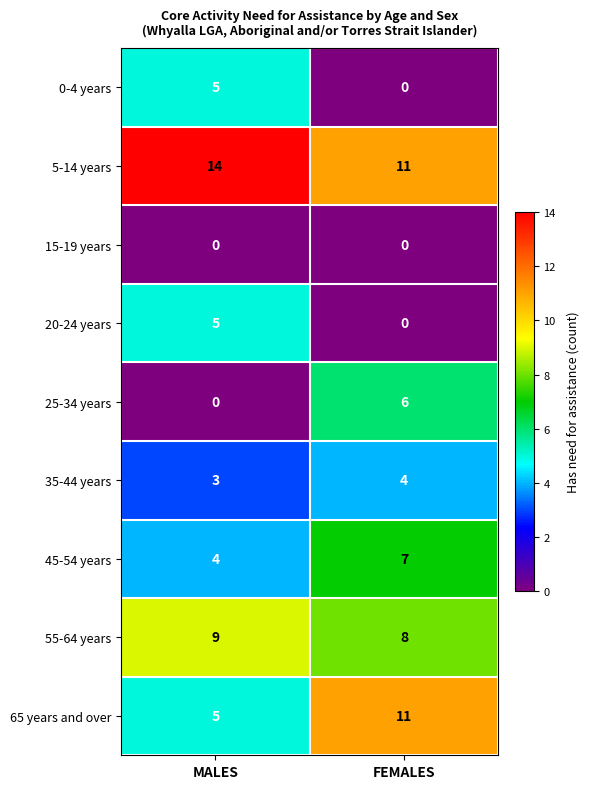

Reading left to right, transcribe all the data shown in this chart.

0-4 years: MALES=5	FEMALES=0
5-14 years: MALES=14	FEMALES=11
15-19 years: MALES=0	FEMALES=0
20-24 years: MALES=5	FEMALES=0
25-34 years: MALES=0	FEMALES=6
35-44 years: MALES=3	FEMALES=4
45-54 years: MALES=4	FEMALES=7
55-64 years: MALES=9	FEMALES=8
65 years and over: MALES=5	FEMALES=11